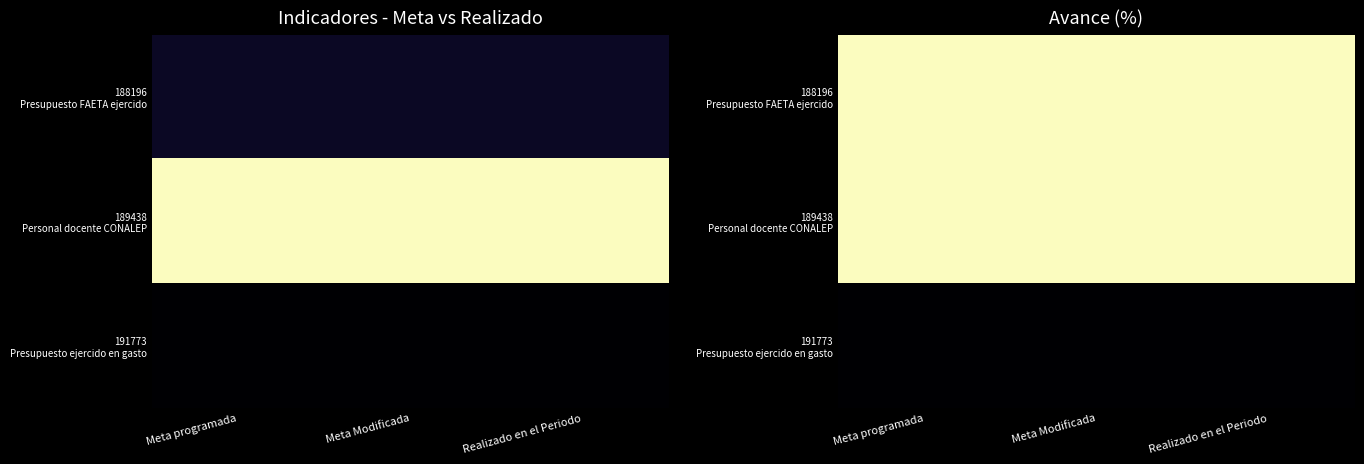

The value of 189438 Personal docente CONALEP at Meta Modificada is 137.5. True or false?

False